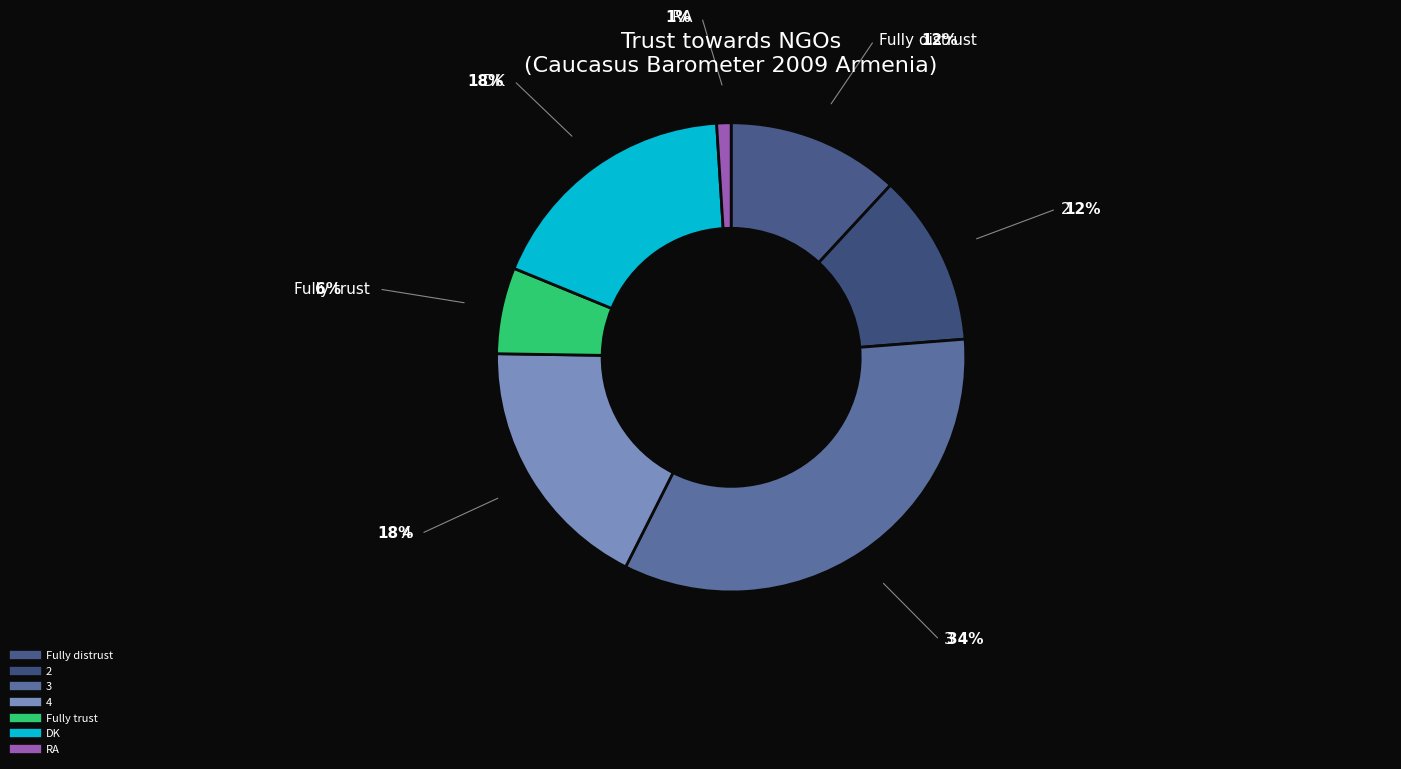

True or false: RA accounts for 1% of the total.

True